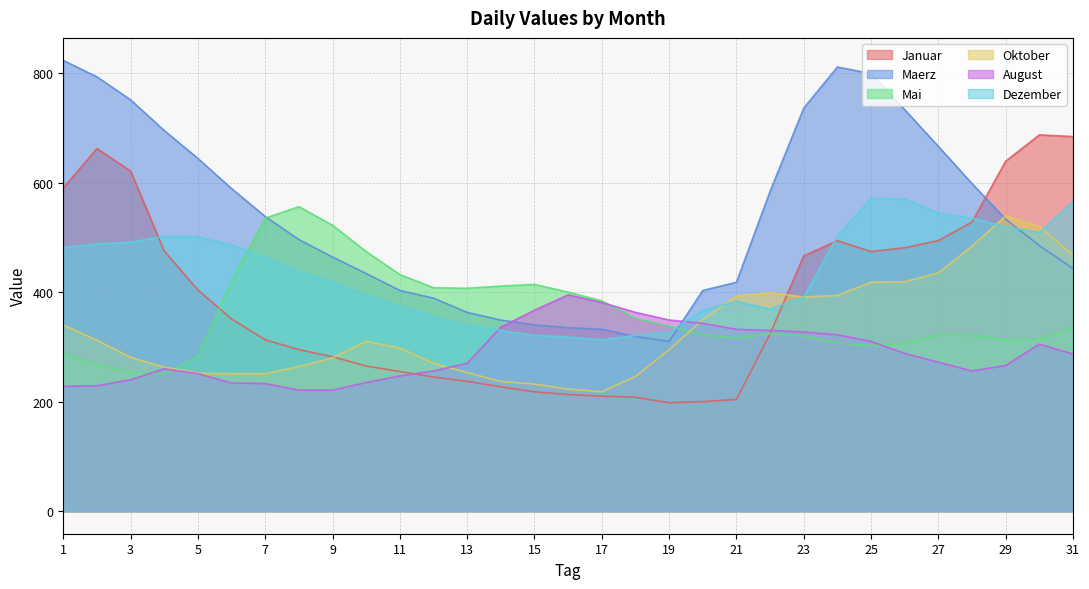

Which series has the largest range (max minus min)?

Maerz